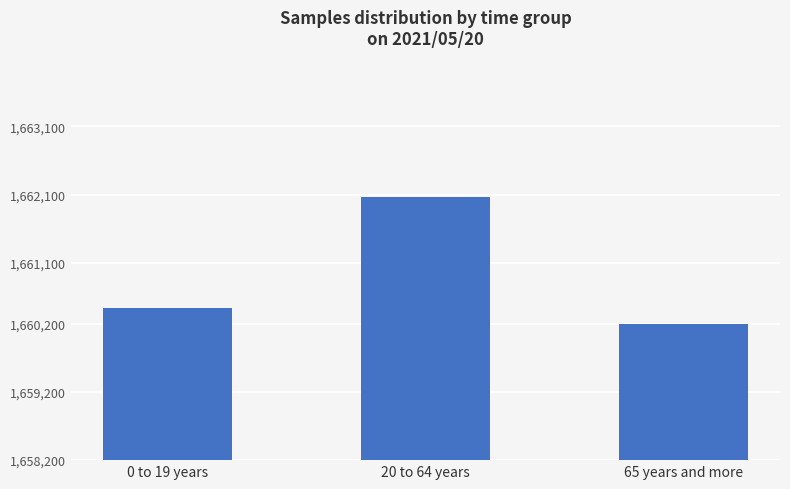

Which has a higher value, 20 to 64 years or 0 to 19 years?

20 to 64 years